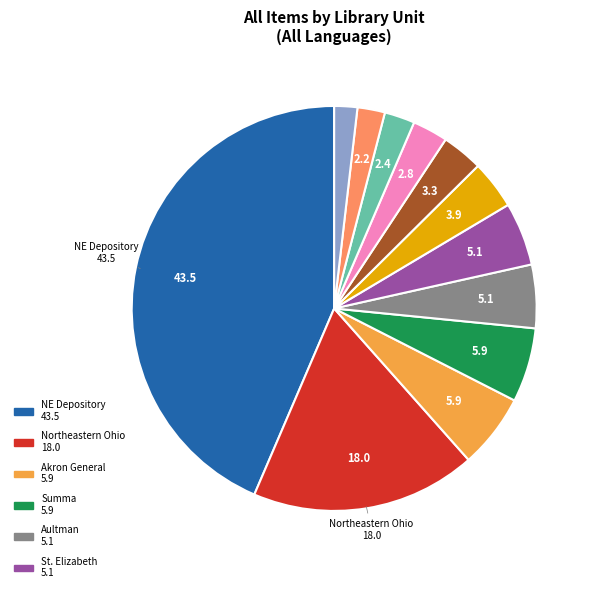

Does any single category account for the majority?

No